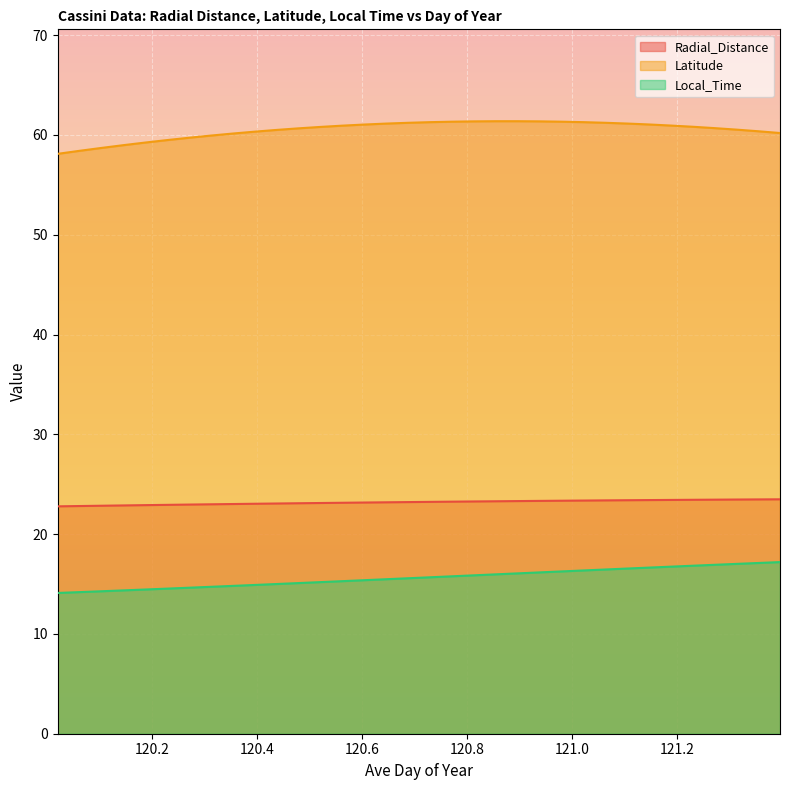

Is it true that Latitude equals 82.6 at 120.5208?

False